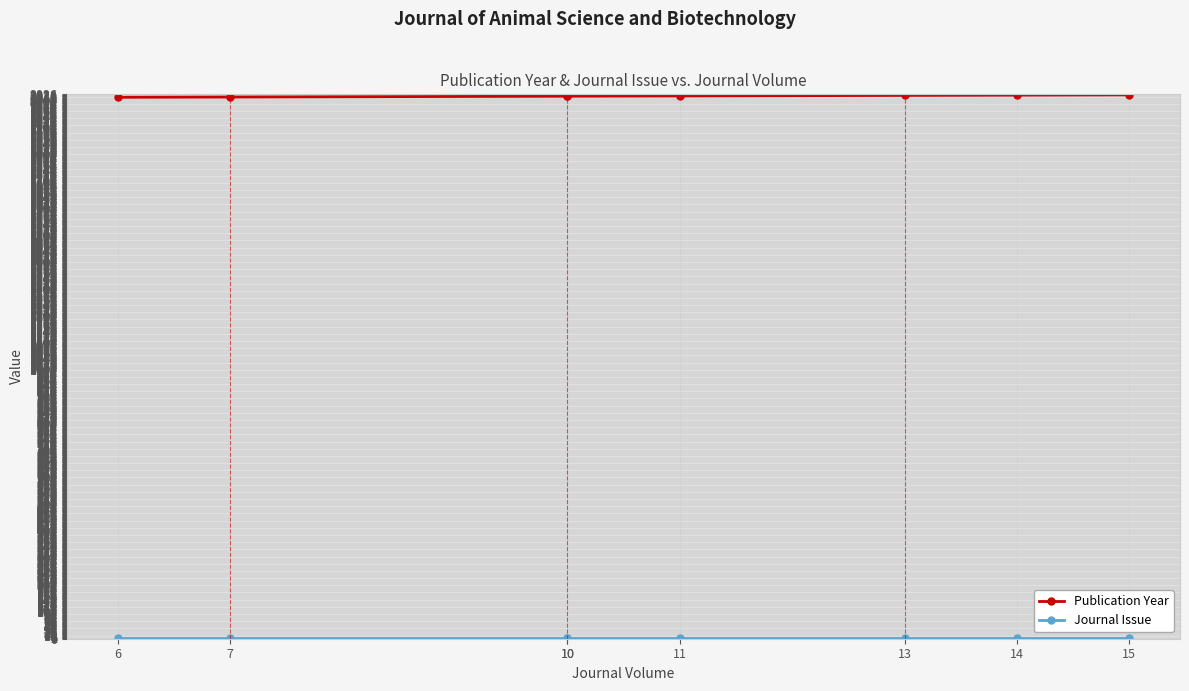

The value of Publication Year at 13 is 2022. True or false?

True